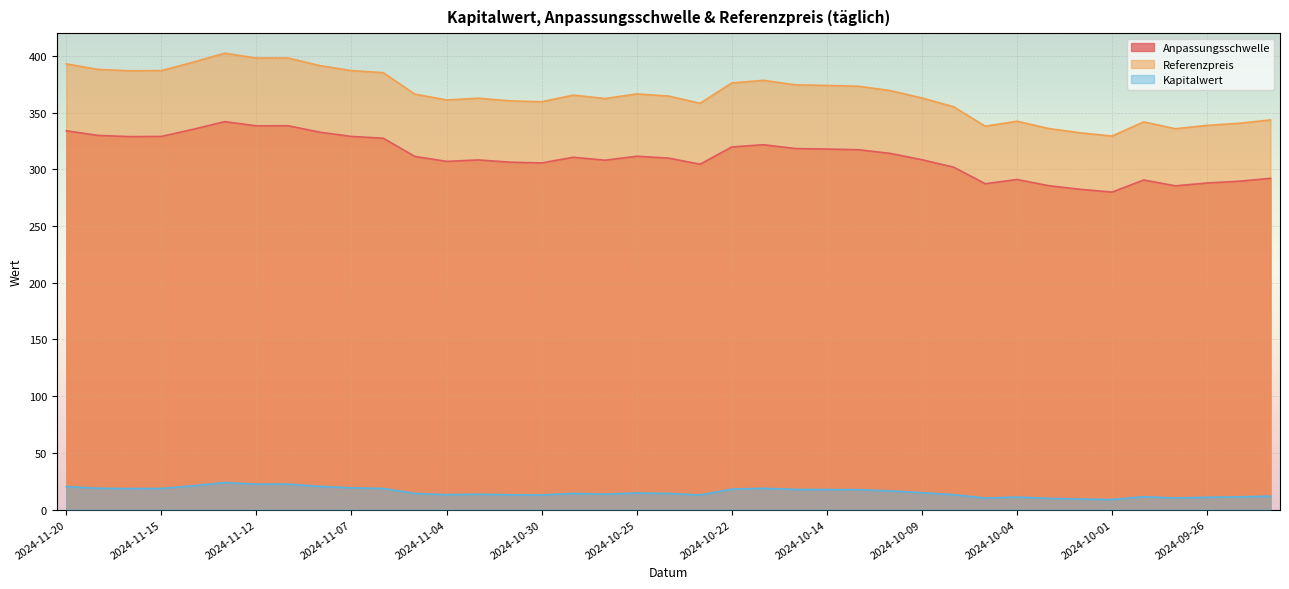

Which has a higher value, 2024-09-26 or 2024-10-08?

2024-10-08